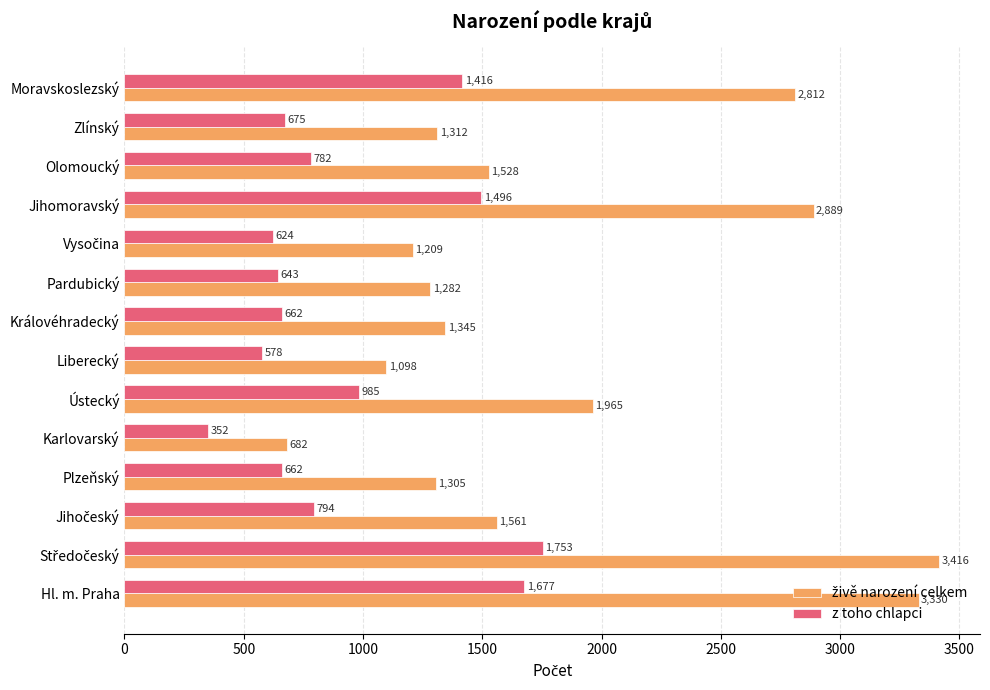

What is the average value of the z toho chlapci series?

936